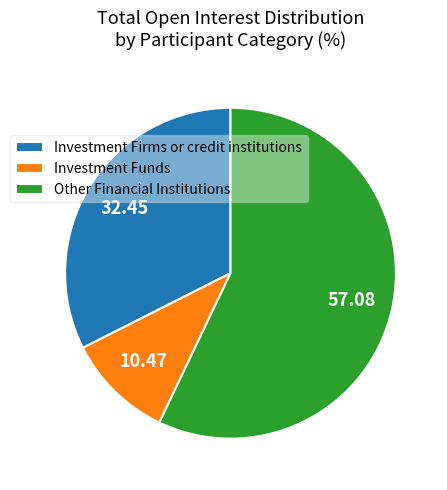

Is Investment Funds the majority of the pie?

No